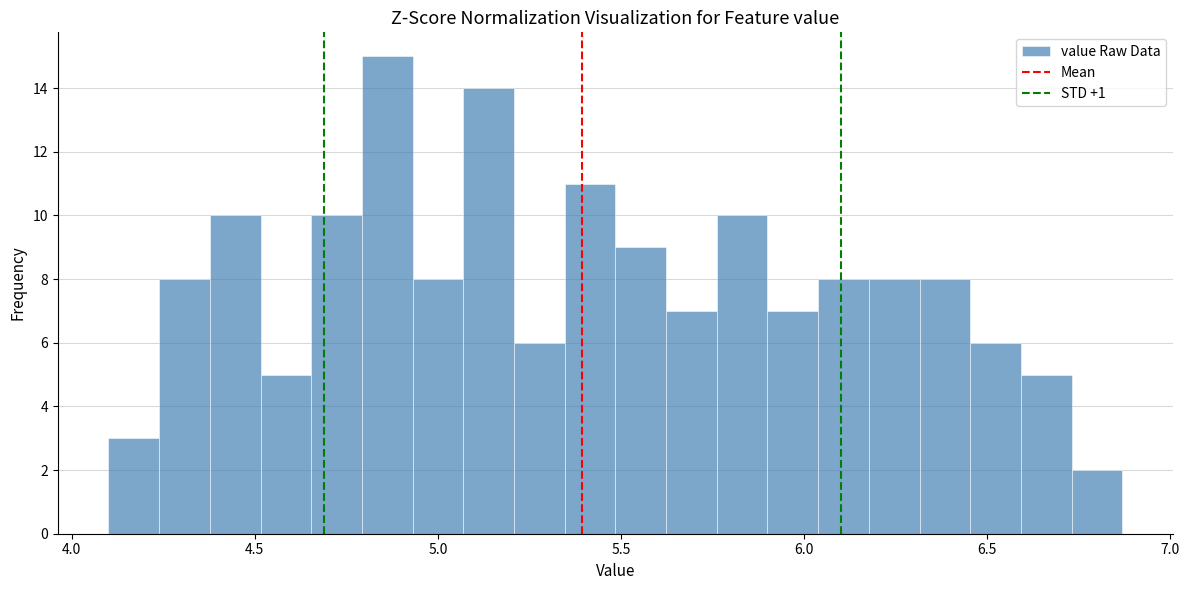

Around what value on the x-axis is the tallest bar? Give the approximate position of its centre, as read against the axis.

4.85